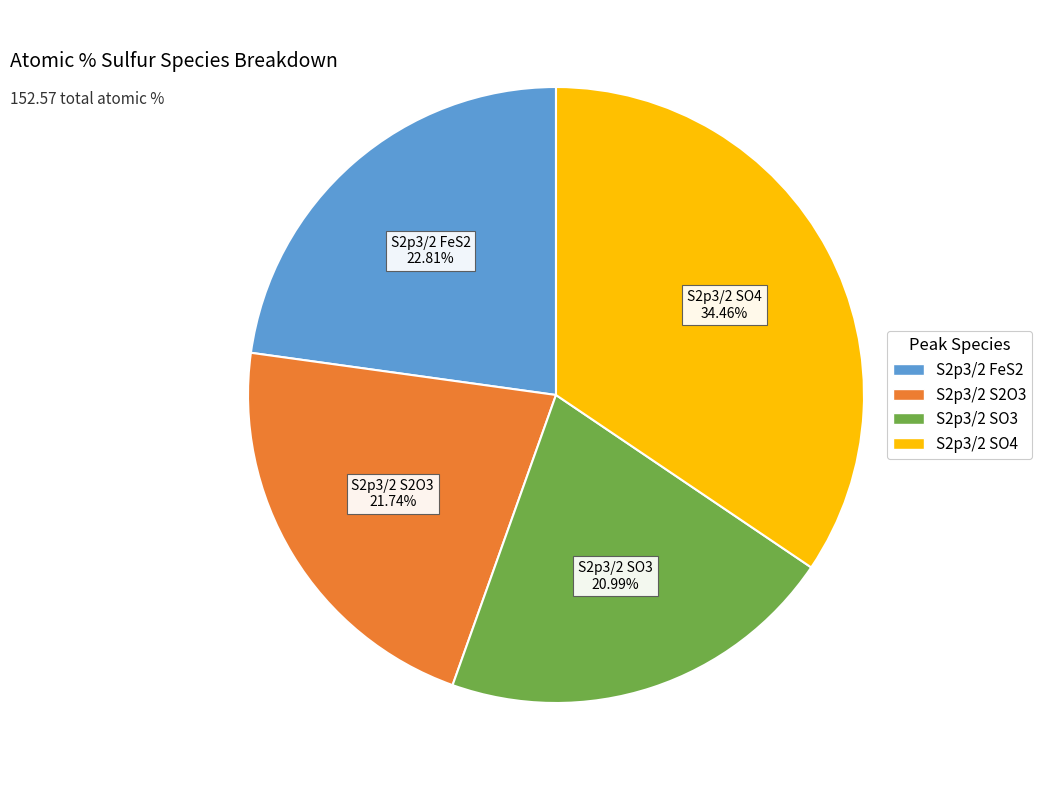

Between S2p3/2 SO4 and S2p3/2 SO3, which is larger?

S2p3/2 SO4